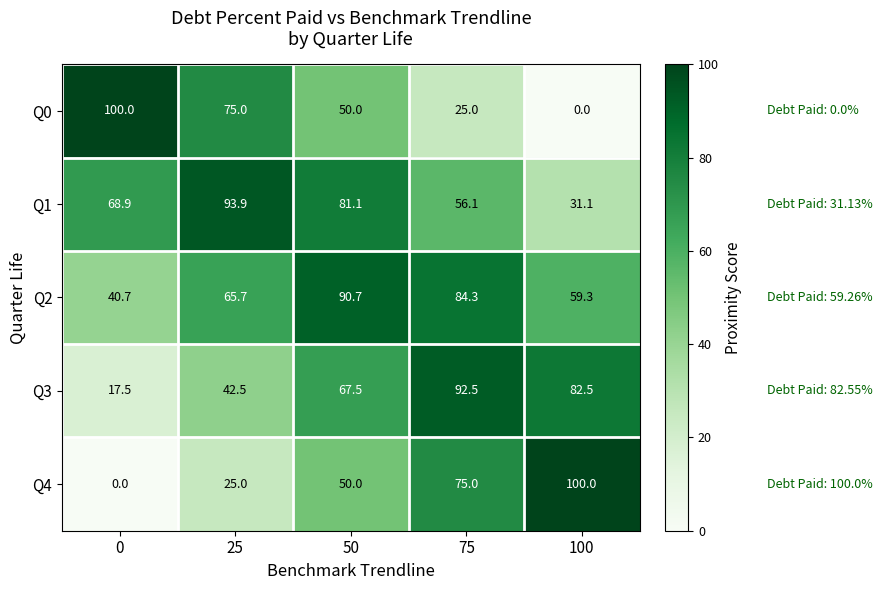

Is it true that Q2 equals 128.4 at 50?

False